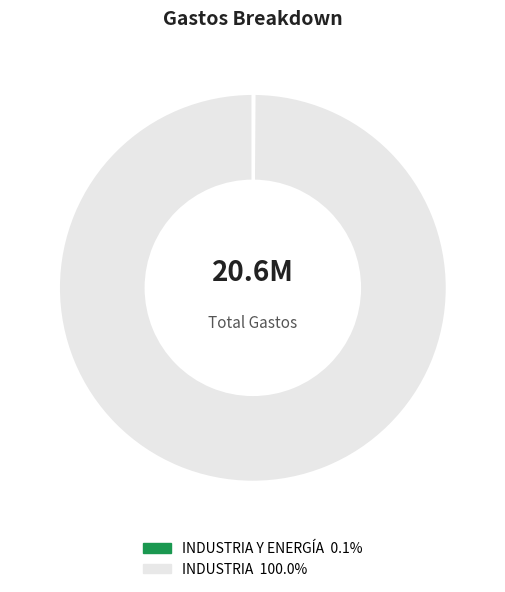

Is there any slice that represents more than half of the pie?

Yes